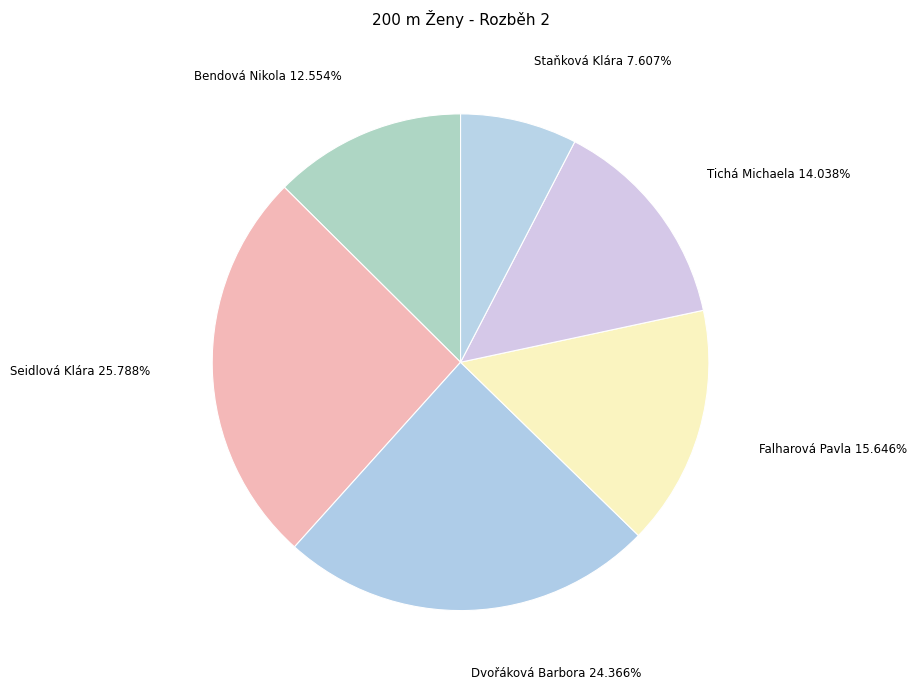

True or false: Seidlová Klára accounts for 26% of the total.

True